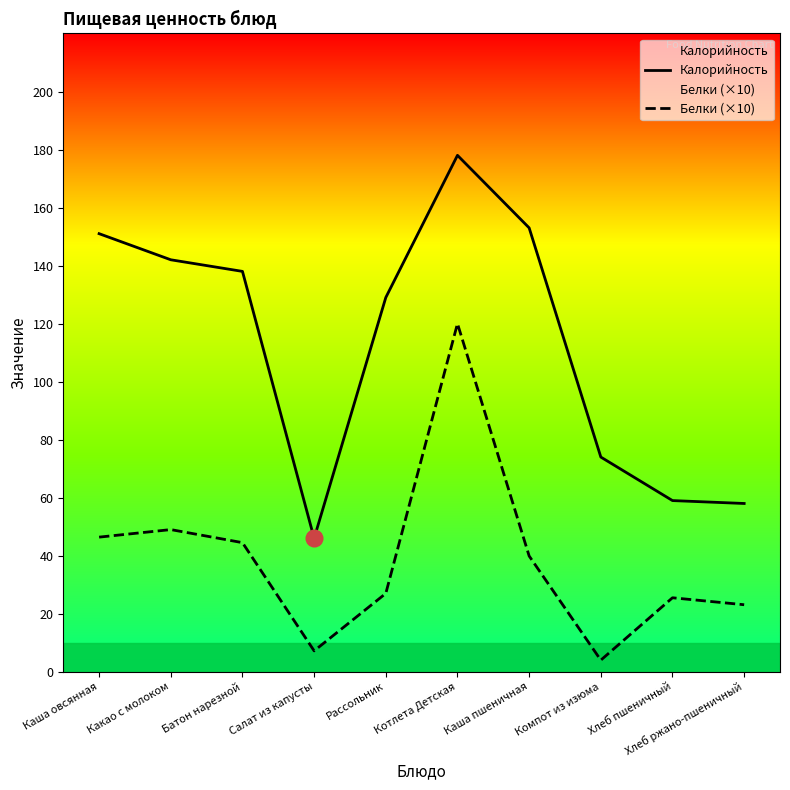

What is the difference between the second highest and second lowest values in the Белки (×10) series?

41.8